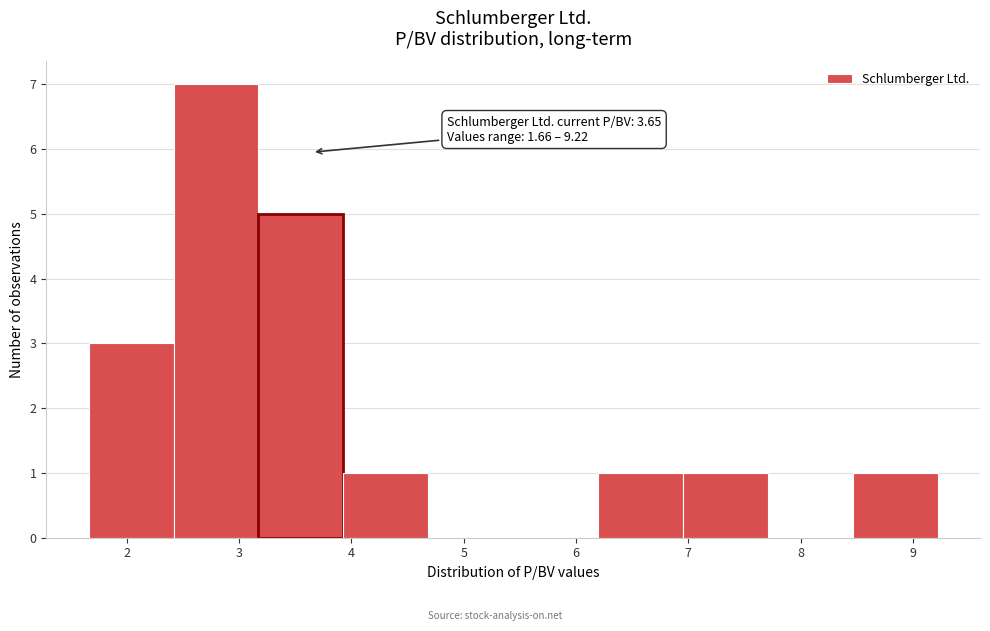

Over which range of the x-axis is the bar tallest?

2.4 to 3.2